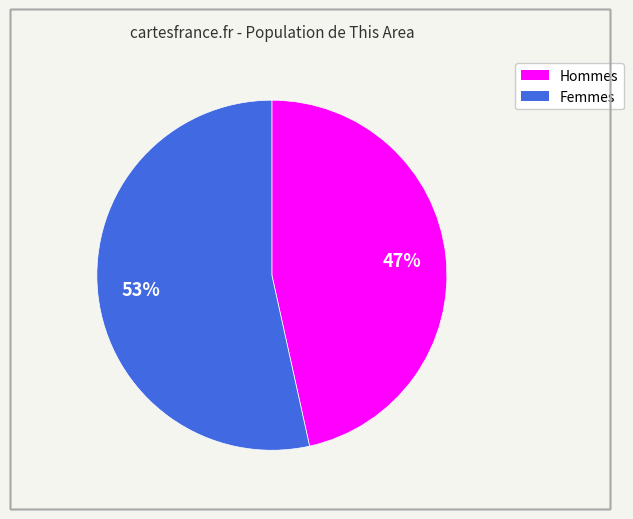

Is there any slice that represents more than half of the pie?

Yes